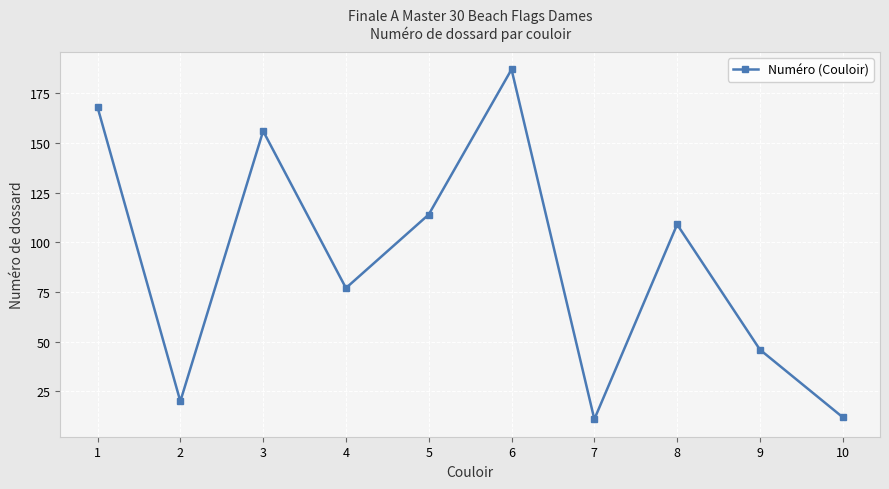

Reading left to right, list all the values displayed in this chart.

168	20	156	77	114	187	11	109	46	12